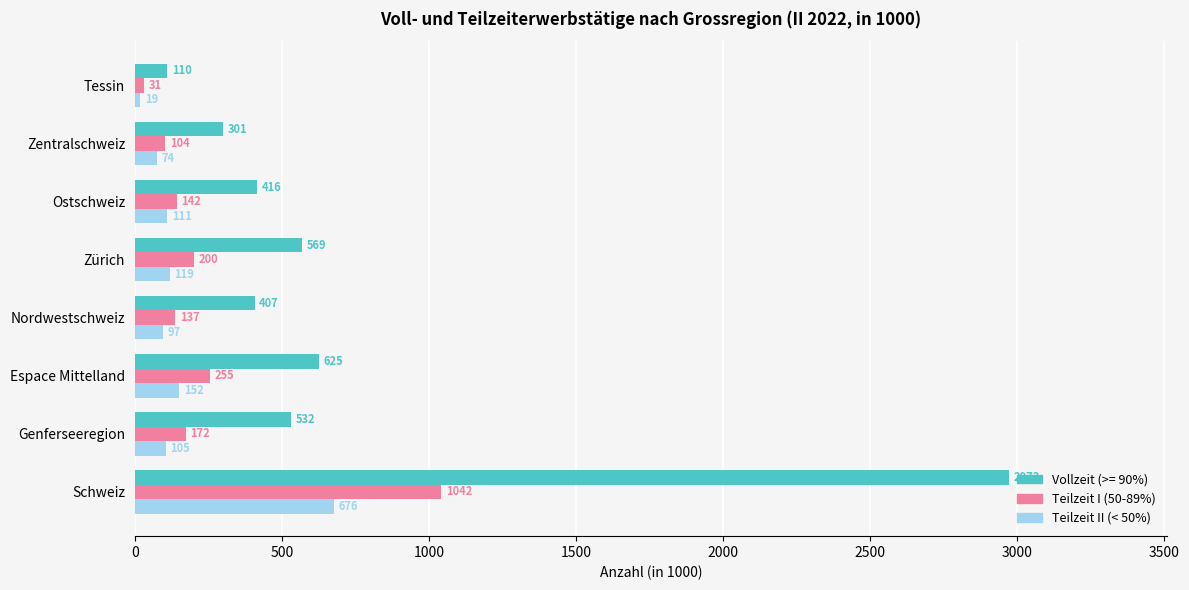

How many data points in Teilzeit II (< 50%) are less than 110?

4